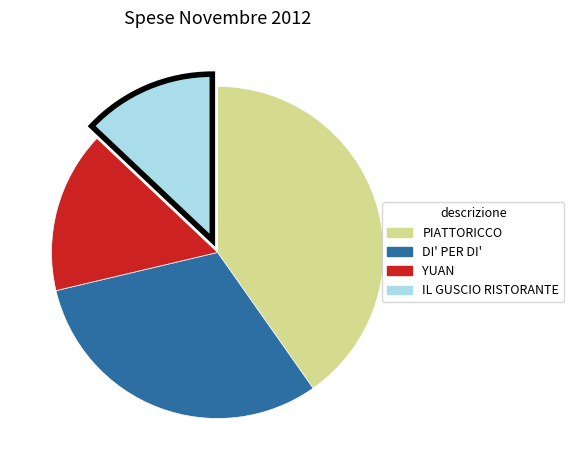

Is the sum of PIATTORICCO and YUAN greater than half?

Yes